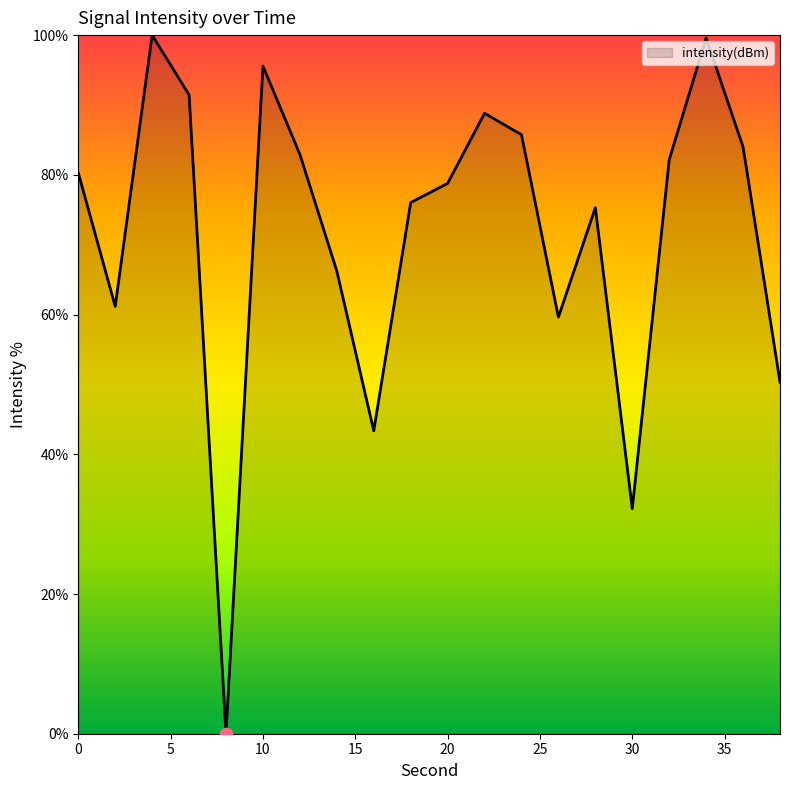

What is the difference between the maximum and minimum values?

100.0